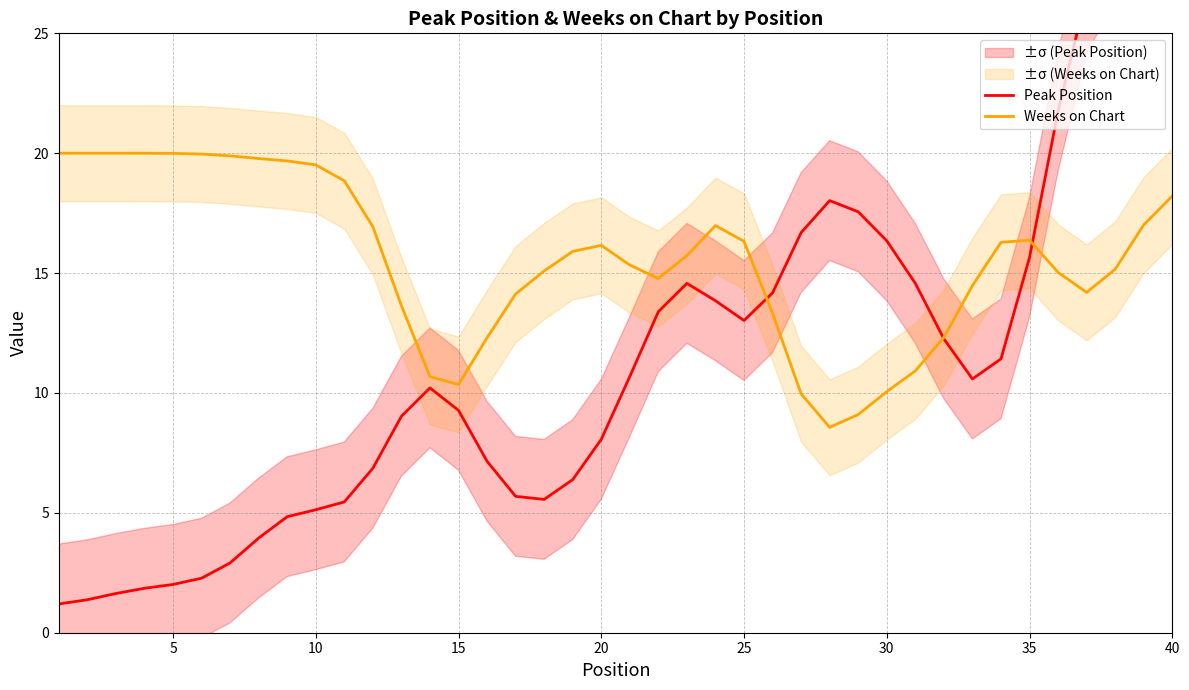

The value of Weeks on Chart at 35 is 7.7. True or false?

False